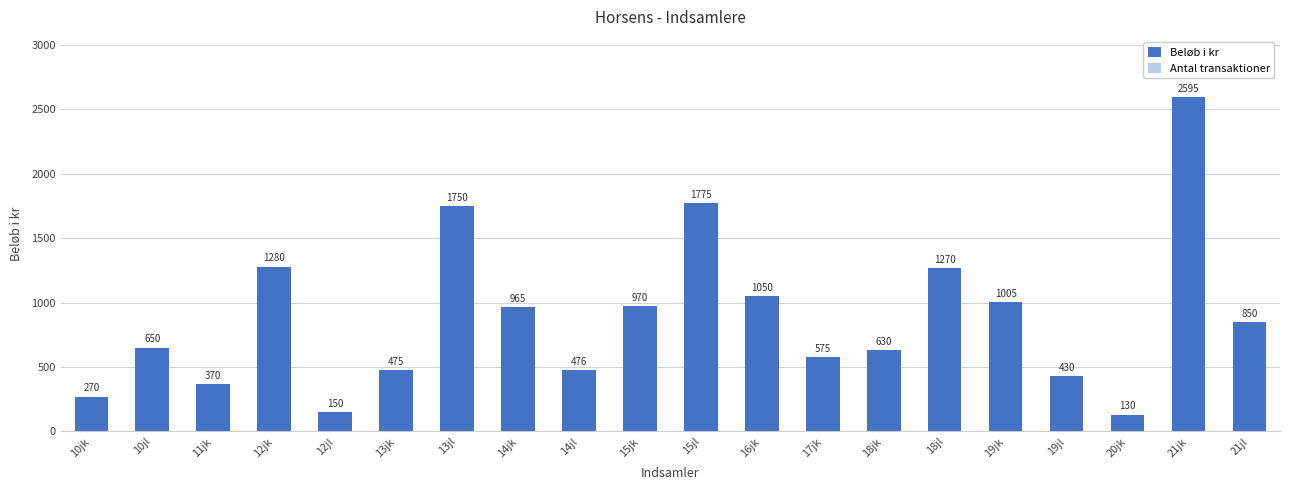

At which label does Beløb i kr reach its minimum?

20jk